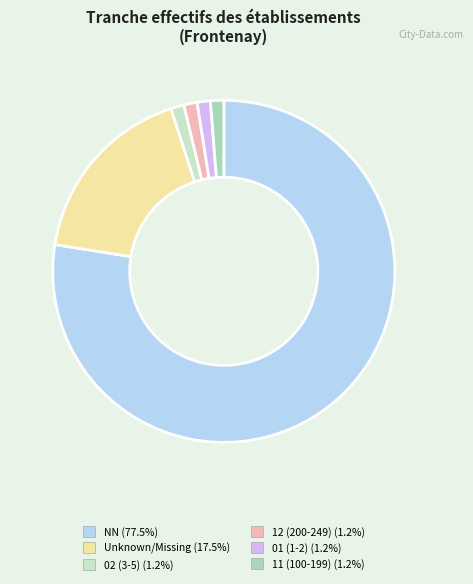

How many segments does this pie chart have?

6